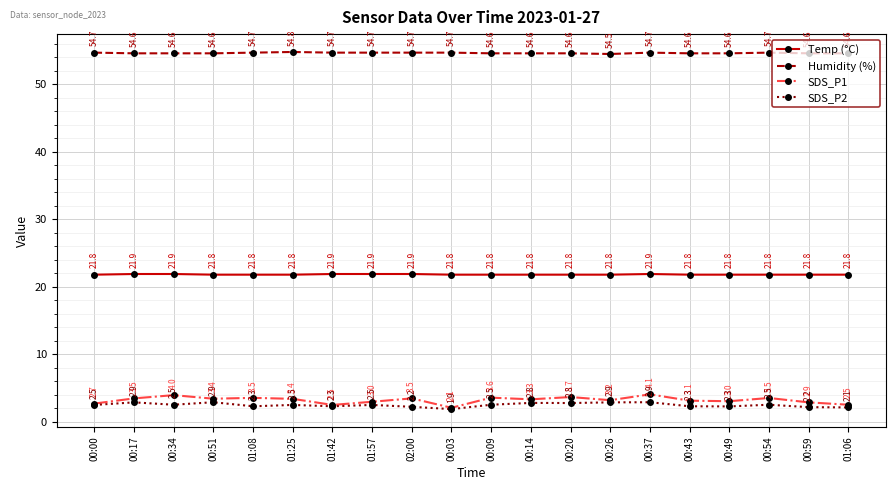

True or false: SDS_P1 and SDS_P2 cross at least once.

False